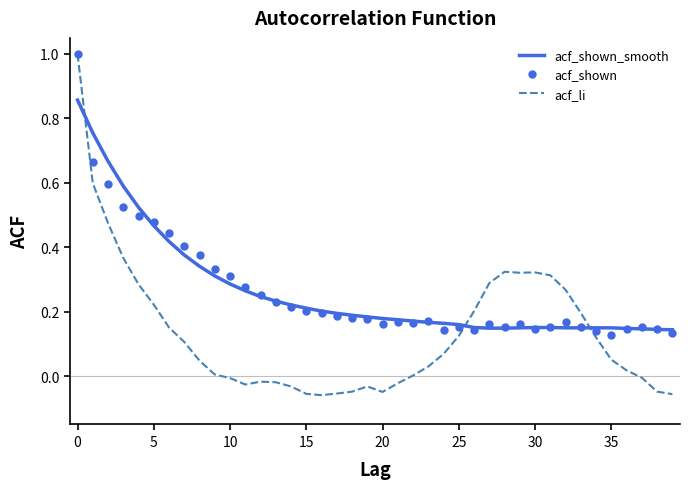

Which series has the largest range (max minus min)?

acf_li